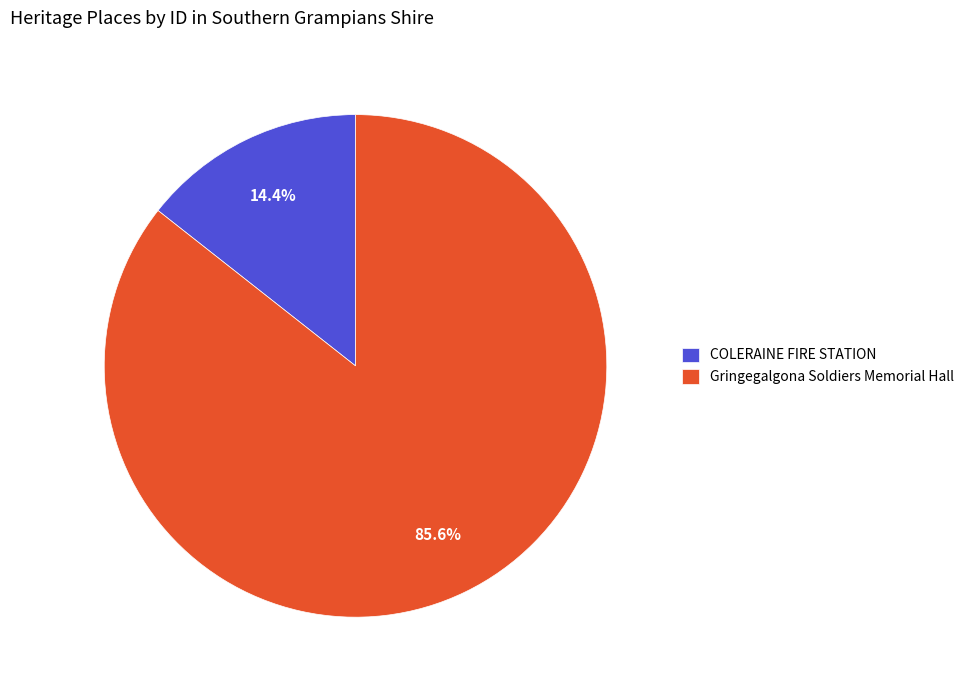

To the nearest percent, what percentage of the pie is COLERAINE FIRE STATION?

14%